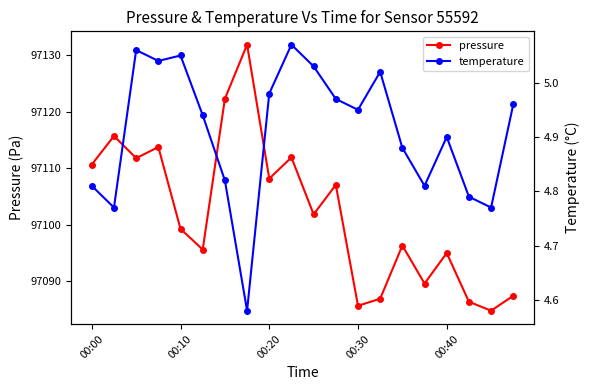

True or false: temperature has more than 1 points higher than both neighbors.

True